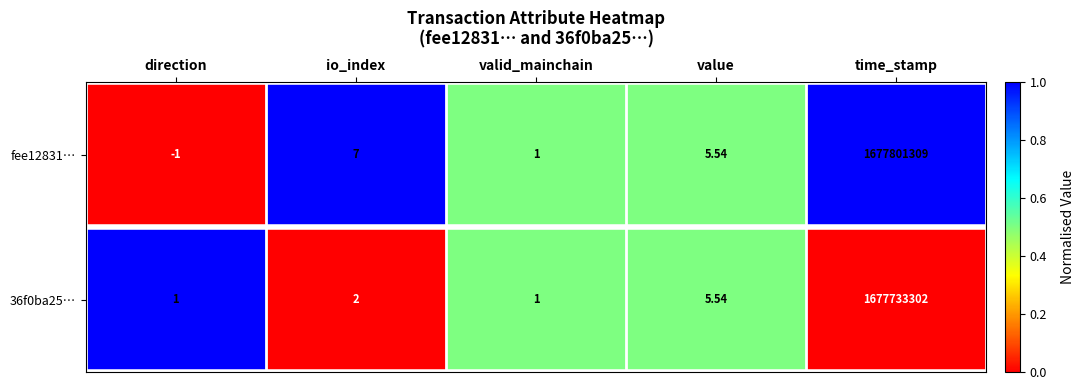

At which label is fee12831… closest to 838900654?

io_index